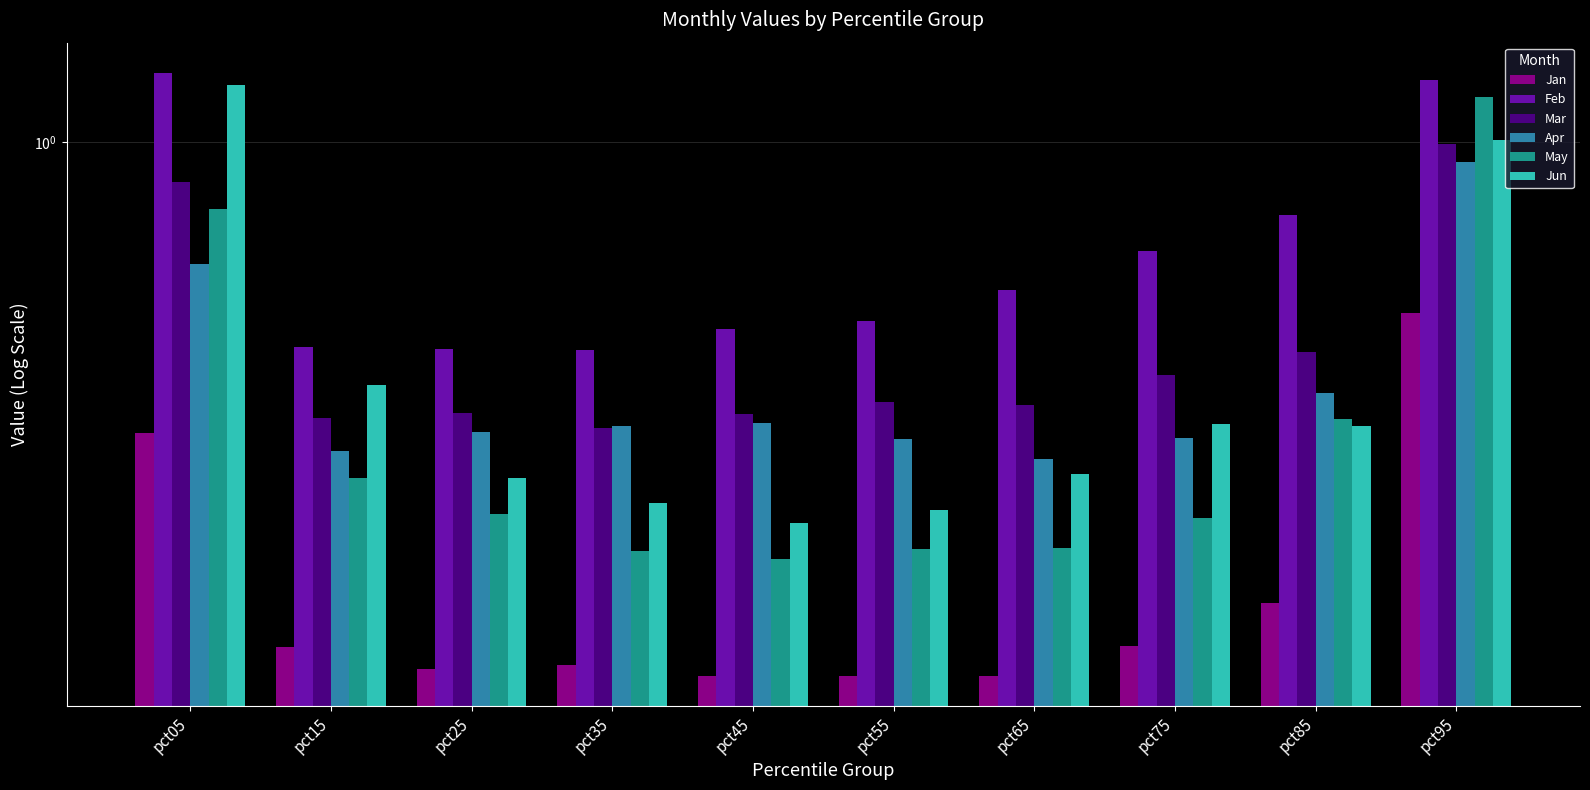

Reading right to left, transcribe all the data shown in this chart.

Jan: 0.5	0.2	0.2	0.1	0.1	0.1	0.1	0.1	0.2	0.3
Feb: 1.3	0.8	0.7	0.6	0.5	0.5	0.5	0.5	0.5	1.3
Mar: 1.0	0.5	0.4	0.4	0.4	0.4	0.3	0.4	0.4	0.9
Apr: 0.9	0.4	0.3	0.3	0.3	0.4	0.3	0.3	0.3	0.6
May: 1.2	0.4	0.2	0.2	0.2	0.2	0.2	0.3	0.3	0.8
Jun: 1.0	0.3	0.4	0.3	0.3	0.2	0.3	0.3	0.4	1.2